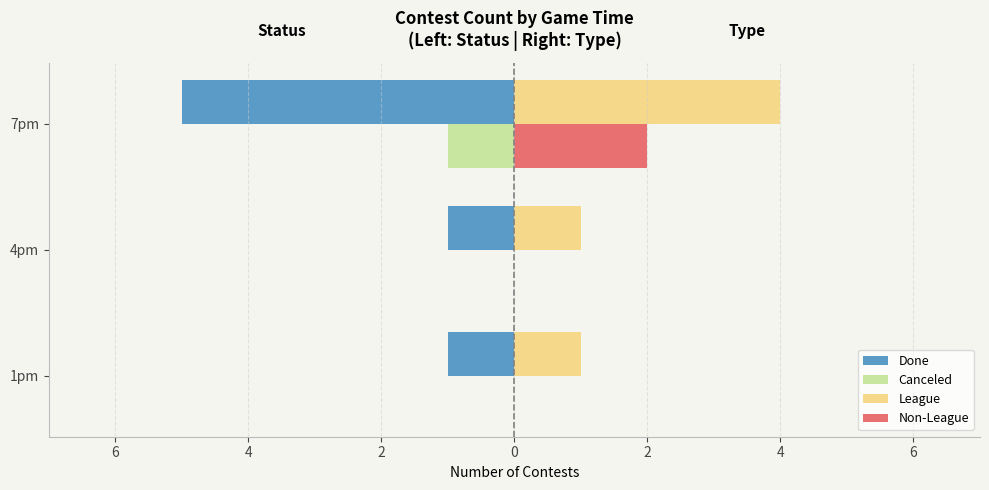

What is the minimum value for Done?

-5